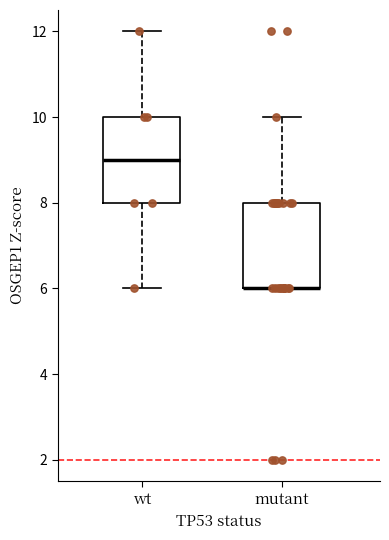

Where does the median line of the box for wt sit on the y-axis? The values are not printed on the chart, so give them approximately, as read against the axis.

9